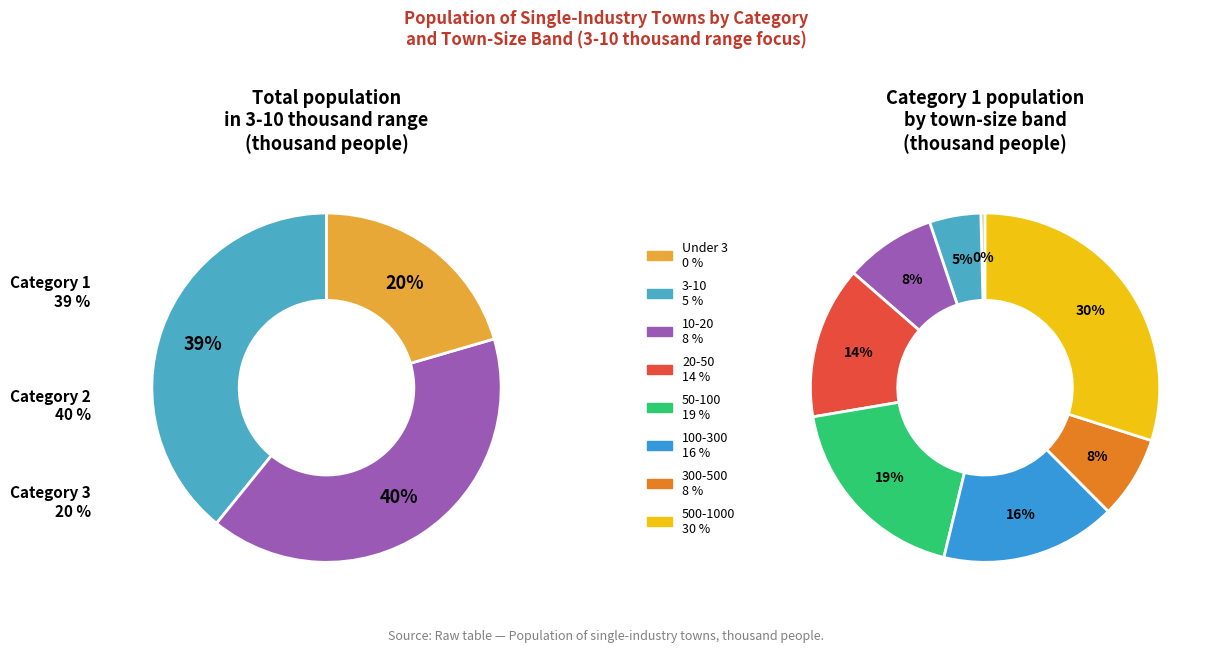

True or false: Category 2 accounts for 40% of the total.

True